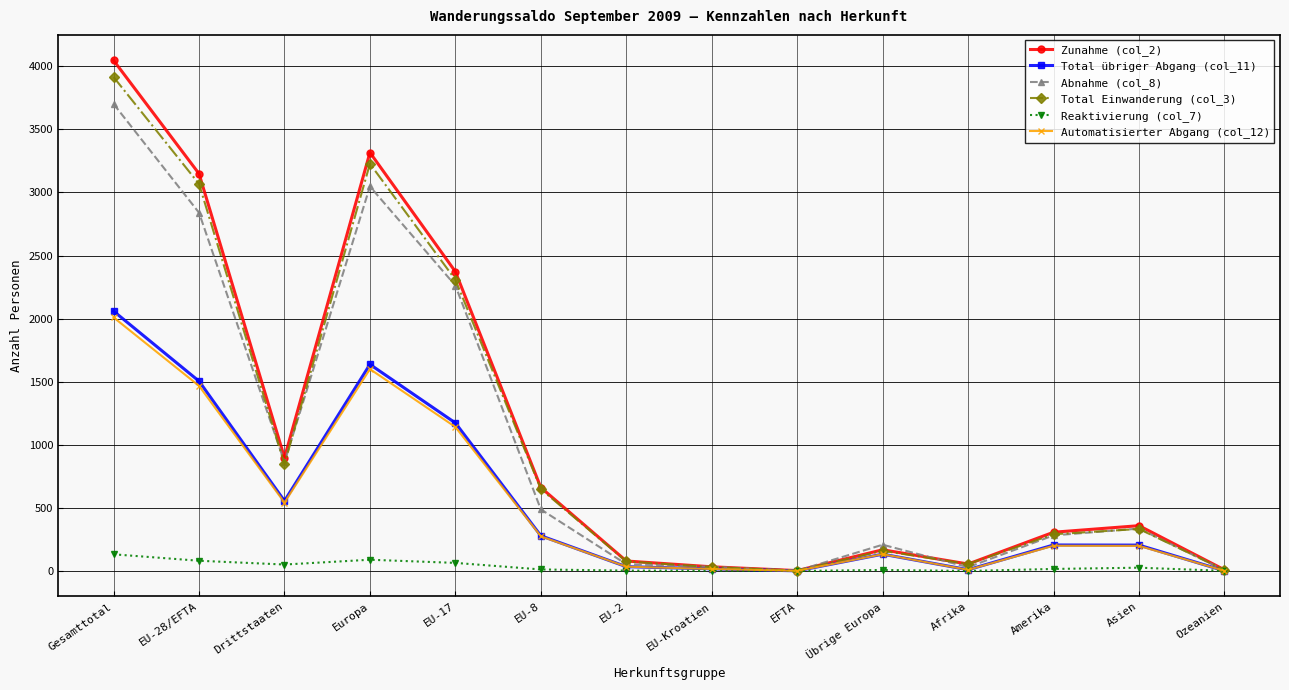

Does the chart display data point markers on the line(s)?

Yes